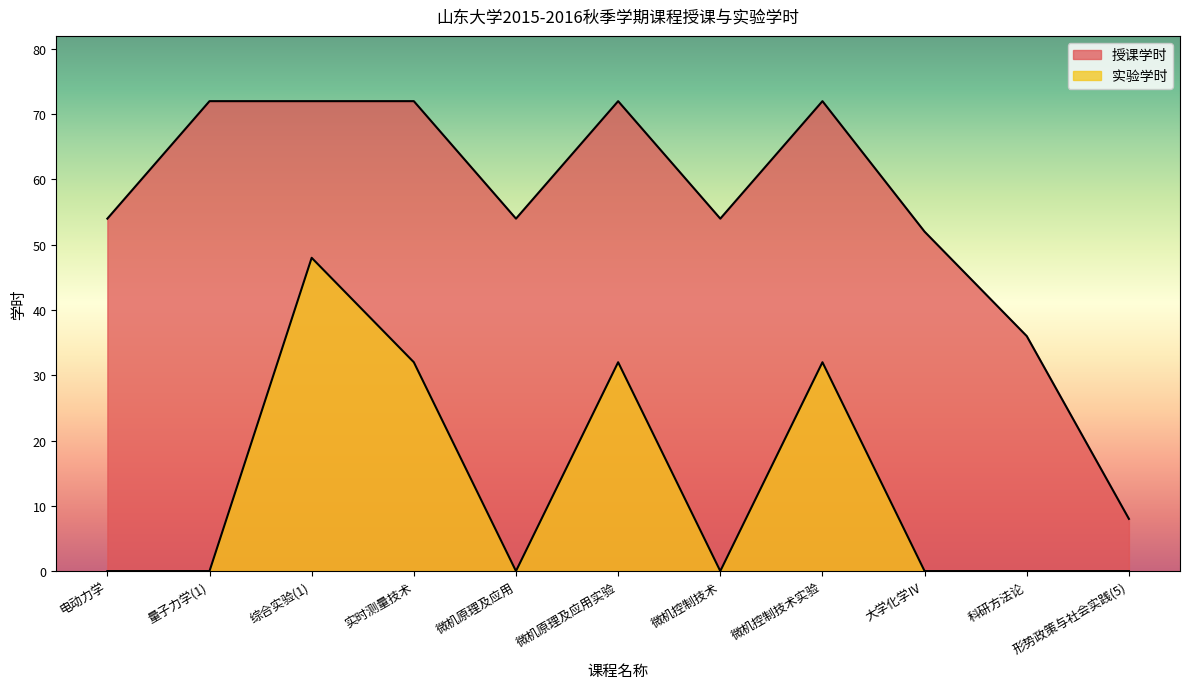

What is the difference between the second highest and second lowest values in the 授课学时 series?

36